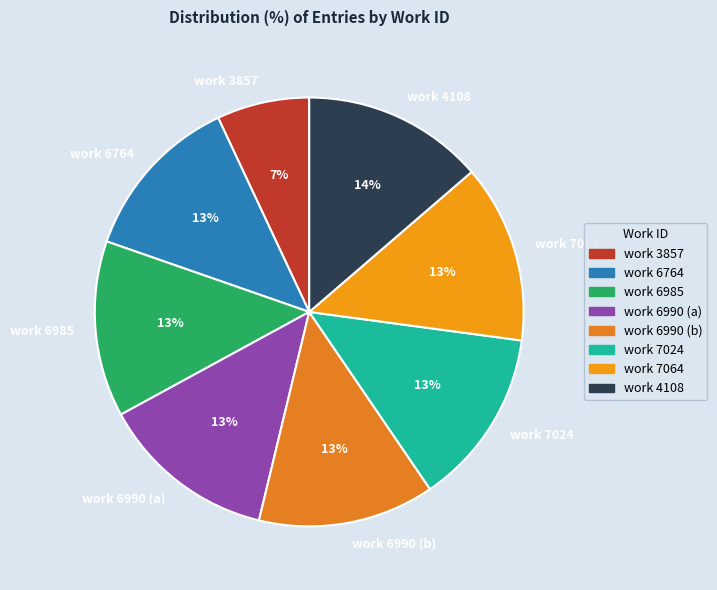

Is the sum of work 6990 (b) and work 6990 (a) greater than half?

No